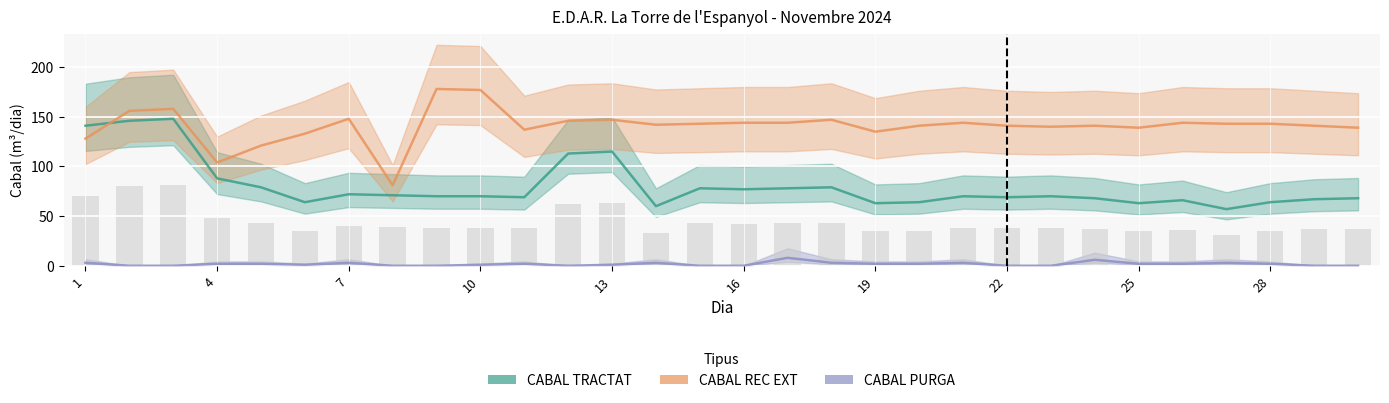

Rank the series at 28 from lowest to highest value.

CABAL PURGA, CABAL TRACTAT, CABAL REC EXT